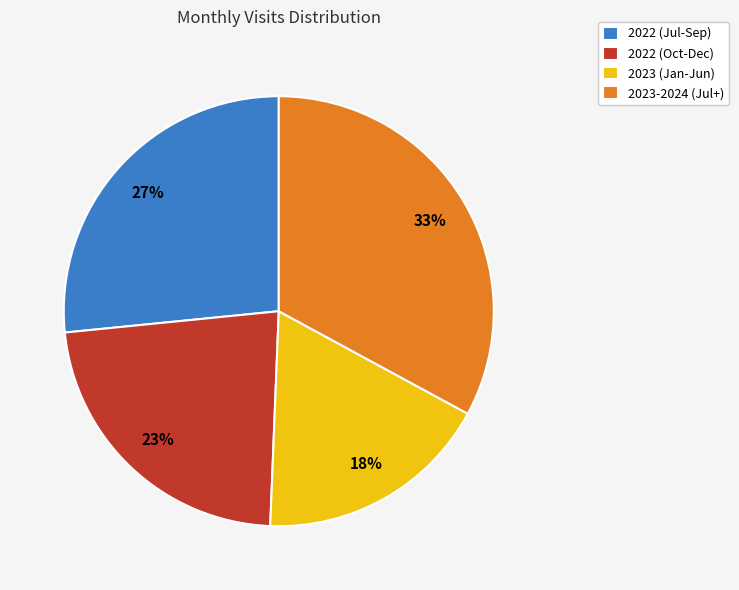

What is the largest slice in the pie chart?

2023-2024 (Jul+)